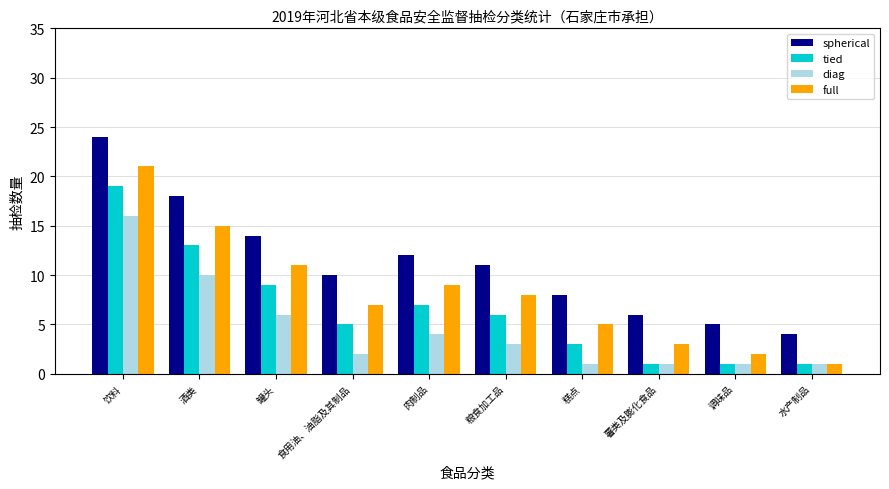

What are all the series names shown in the legend?

spherical, tied, diag, full